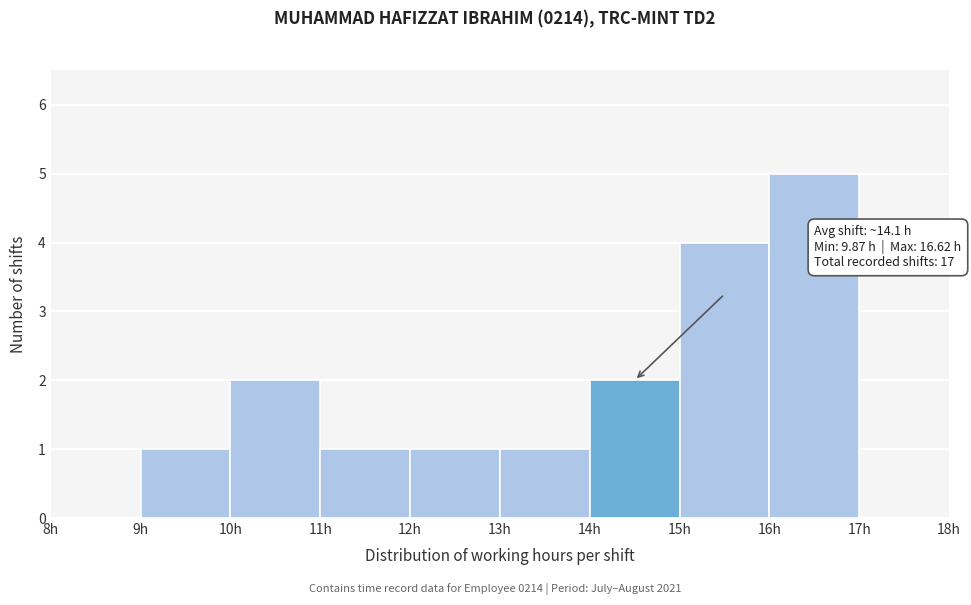

Over which range of the x-axis is the bar tallest?

16 to 17